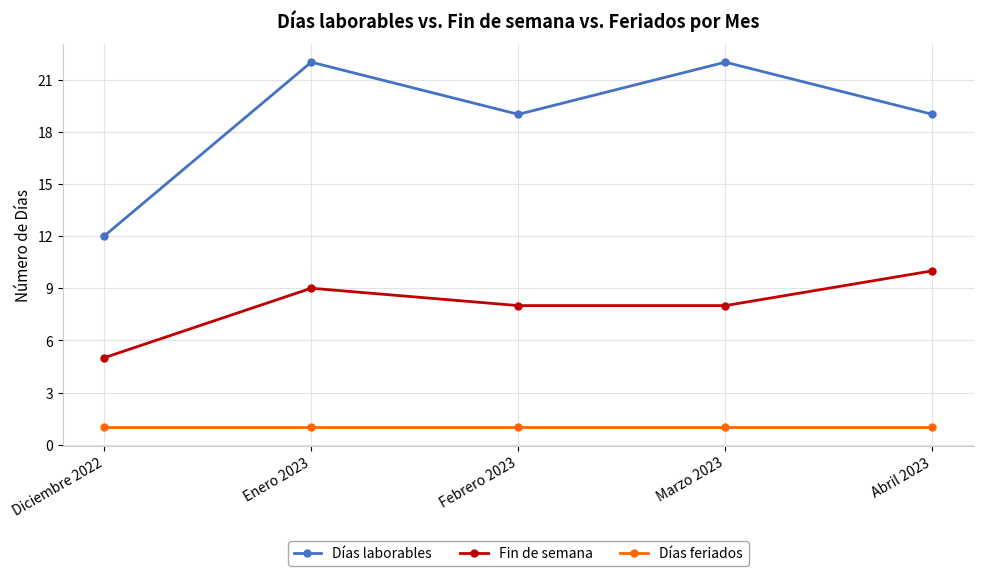

Between Diciembre 2022 and Enero 2023, which series saw the biggest shift?

Días laborables